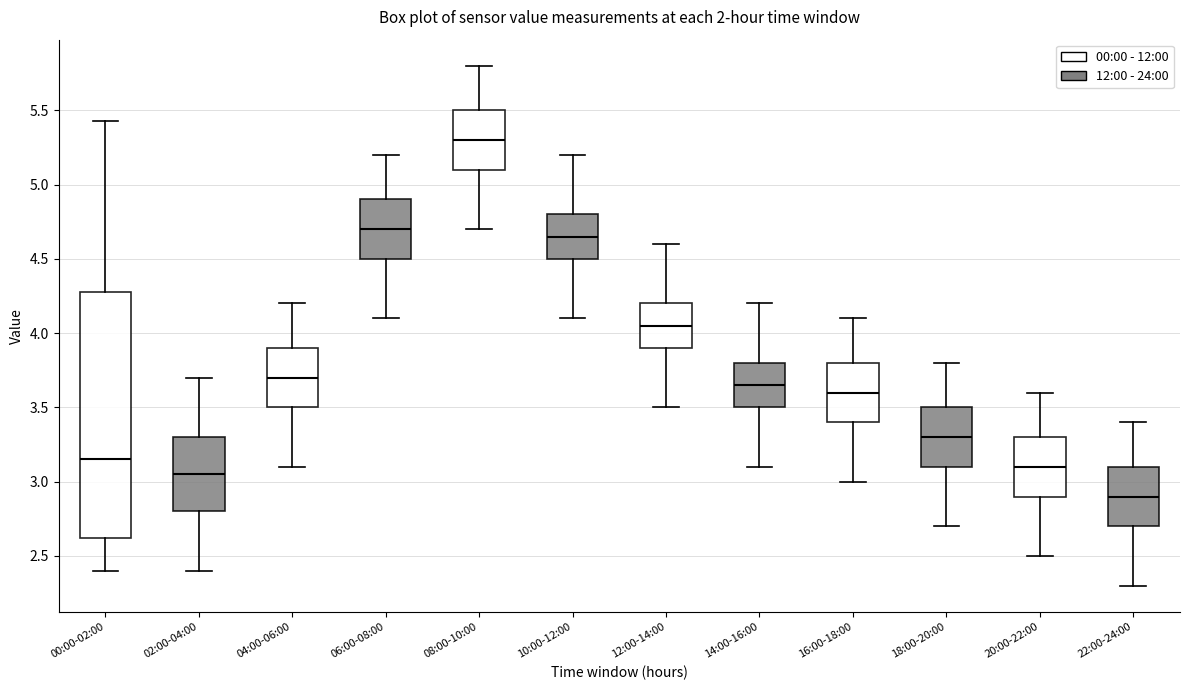

Reading left to right, transcribe this box plot: for each box, give where its median line is, the range the box spans, and where its two whiskers end, as read against the y-axis. The values are not printed on the chart, so give them approximately, as read against the axis.

00:00-02:00: median 3.15, box 2.60 to 4.30, whiskers 2.40 to 5.45
02:00-04:00: median 3.05, box 2.80 to 3.30, whiskers 2.40 to 3.70
04:00-06:00: median 3.70, box 3.50 to 3.90, whiskers 3.10 to 4.20
06:00-08:00: median 4.70, box 4.50 to 4.90, whiskers 4.10 to 5.20
08:00-10:00: median 5.30, box 5.10 to 5.50, whiskers 4.70 to 5.80
10:00-12:00: median 4.65, box 4.50 to 4.80, whiskers 4.10 to 5.20
12:00-14:00: median 4.05, box 3.90 to 4.20, whiskers 3.50 to 4.60
14:00-16:00: median 3.65, box 3.50 to 3.80, whiskers 3.10 to 4.20
16:00-18:00: median 3.60, box 3.40 to 3.80, whiskers 3.00 to 4.10
18:00-20:00: median 3.30, box 3.10 to 3.50, whiskers 2.70 to 3.80
20:00-22:00: median 3.10, box 2.90 to 3.30, whiskers 2.50 to 3.60
22:00-24:00: median 2.90, box 2.70 to 3.10, whiskers 2.30 to 3.40